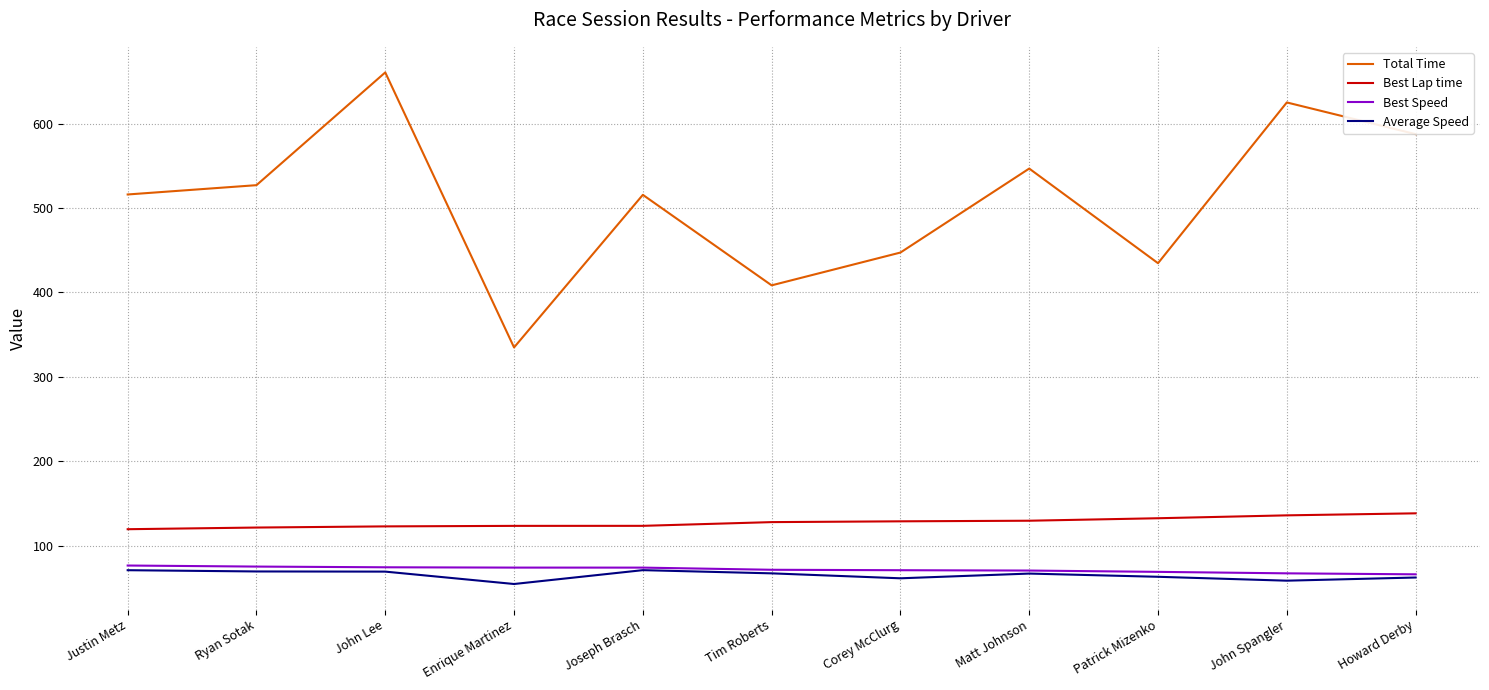

What is the approximate value of Best Lap time at Matt Johnson?

129.7